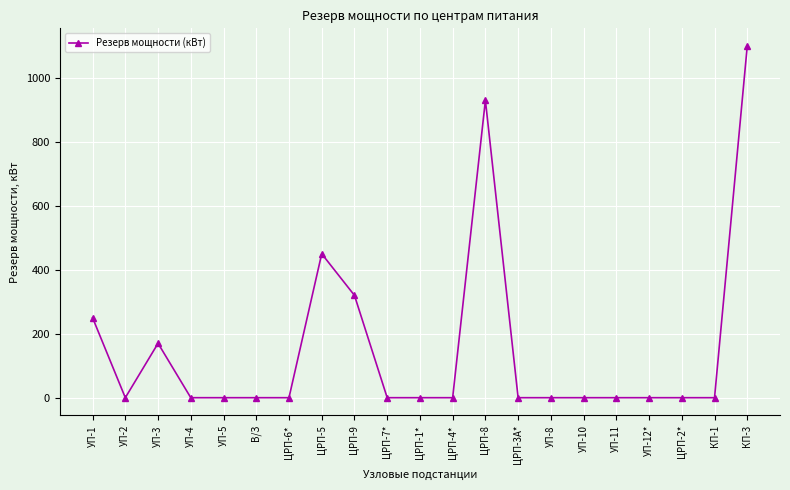

Where is the first local maximum?

УП-3